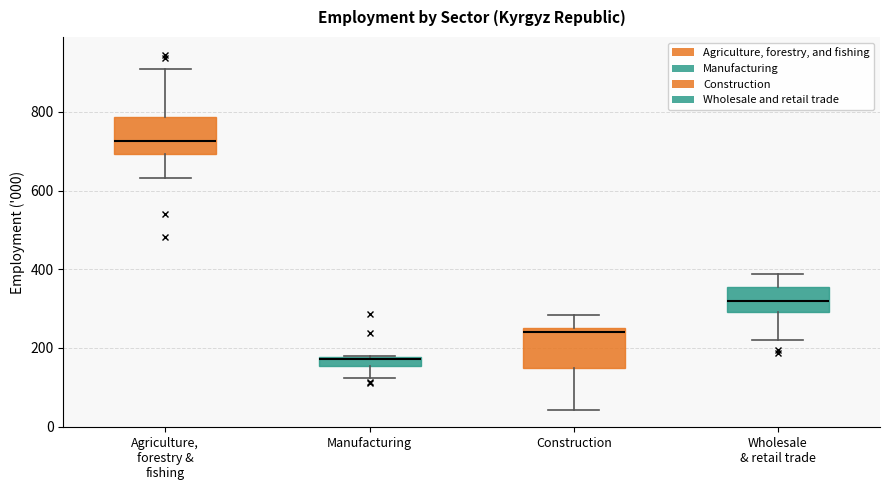

Where is the upper edge of the box for Construction on the y-axis? The values are not printed on the chart, so give them approximately, as read against the axis.

260